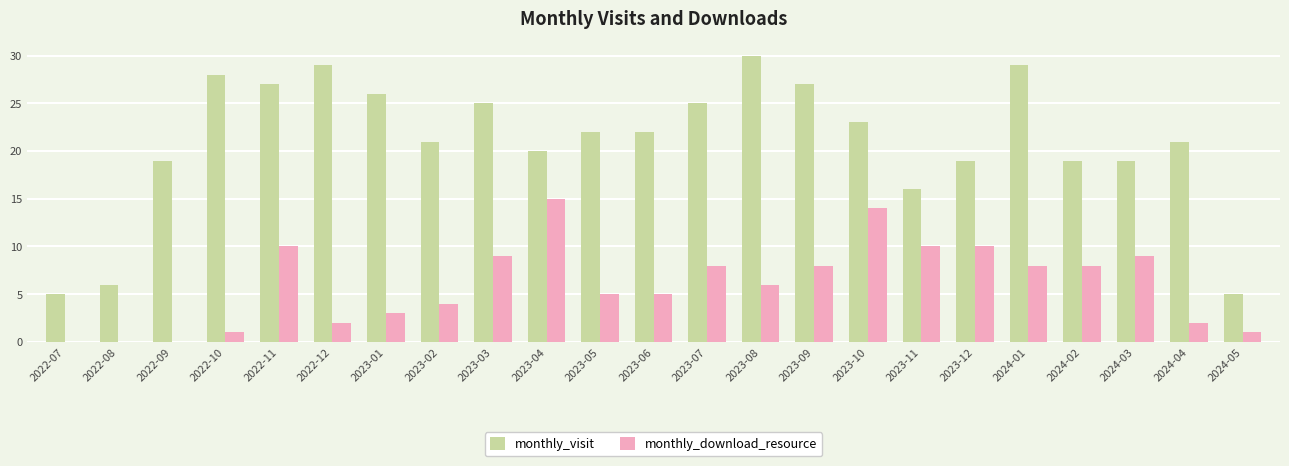

What are all the series names shown in the legend?

monthly_visit, monthly_download_resource